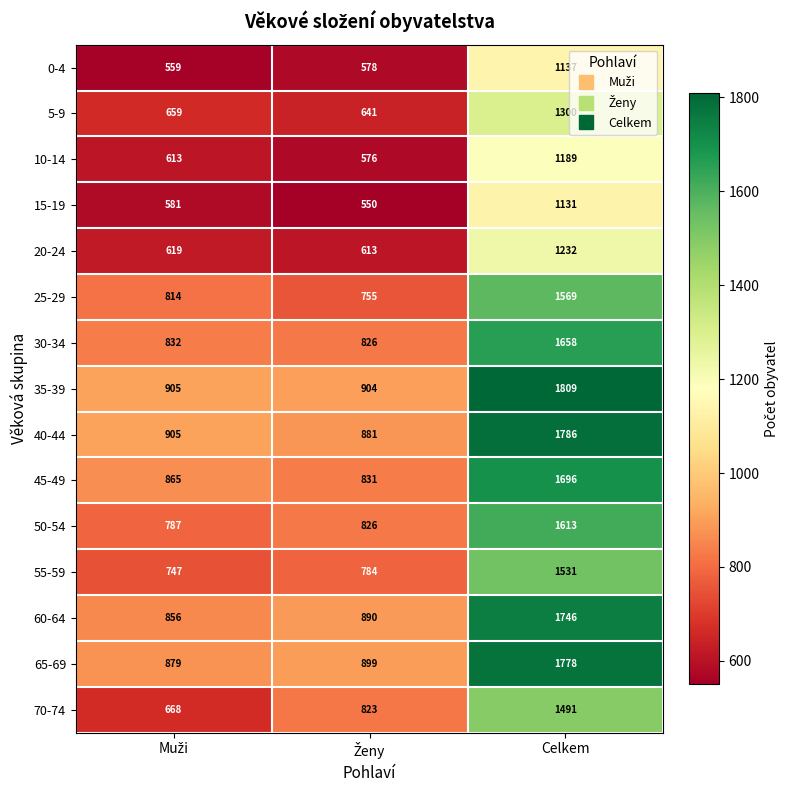

What is the maximum value for 70-74?

1491